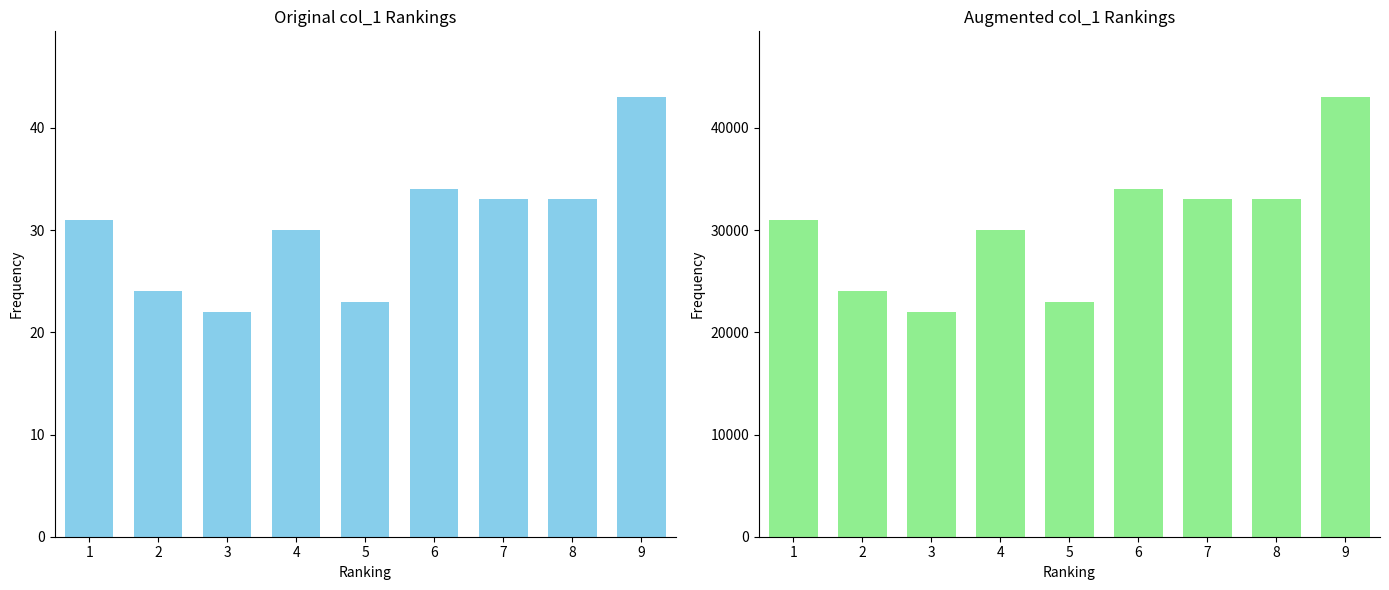

What is the approximate value of col_4 at 8, to the nearest 10?

30